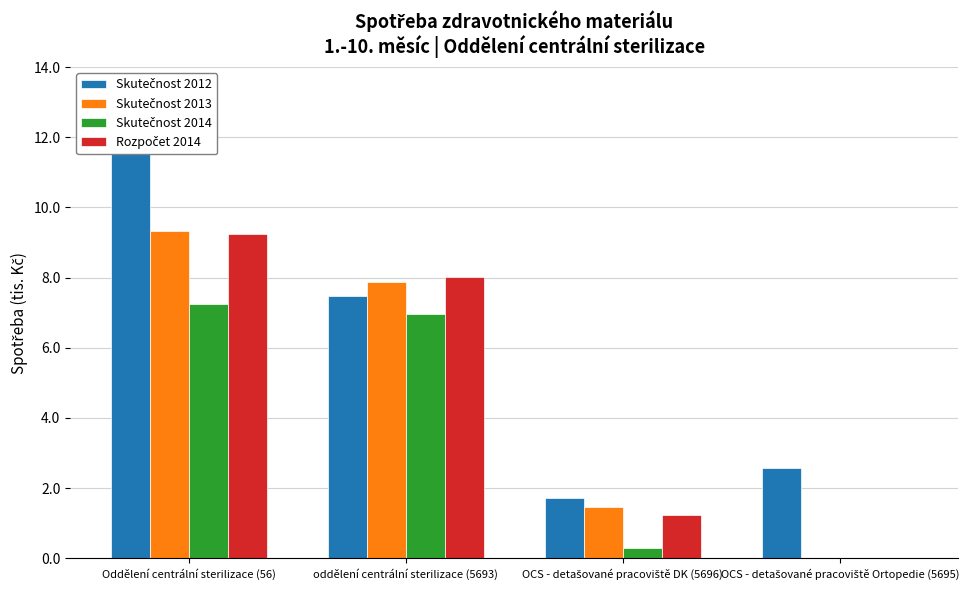

Reading left to right, what are all the values shown in this chart?

Skutečnost 2012: Oddělení centrální sterilizace (56)=11.8	oddělení centrální sterilizace (5693)=7.5	OCS - detašované pracoviště DK (5696)=1.7	OCS - detašované pracoviště Ortopedie (5695)=2.6
Skutečnost 2013: Oddělení centrální sterilizace (56)=9.3	oddělení centrální sterilizace (5693)=7.9	OCS - detašované pracoviště DK (5696)=1.5	OCS - detašované pracoviště Ortopedie (5695)=0.0
Skutečnost 2014: Oddělení centrální sterilizace (56)=7.2	oddělení centrální sterilizace (5693)=7.0	OCS - detašované pracoviště DK (5696)=0.3	OCS - detašované pracoviště Ortopedie (5695)=0.0
Rozpočet 2014: Oddělení centrální sterilizace (56)=9.2	oddělení centrální sterilizace (5693)=8.0	OCS - detašované pracoviště DK (5696)=1.2	OCS - detašované pracoviště Ortopedie (5695)=0.0